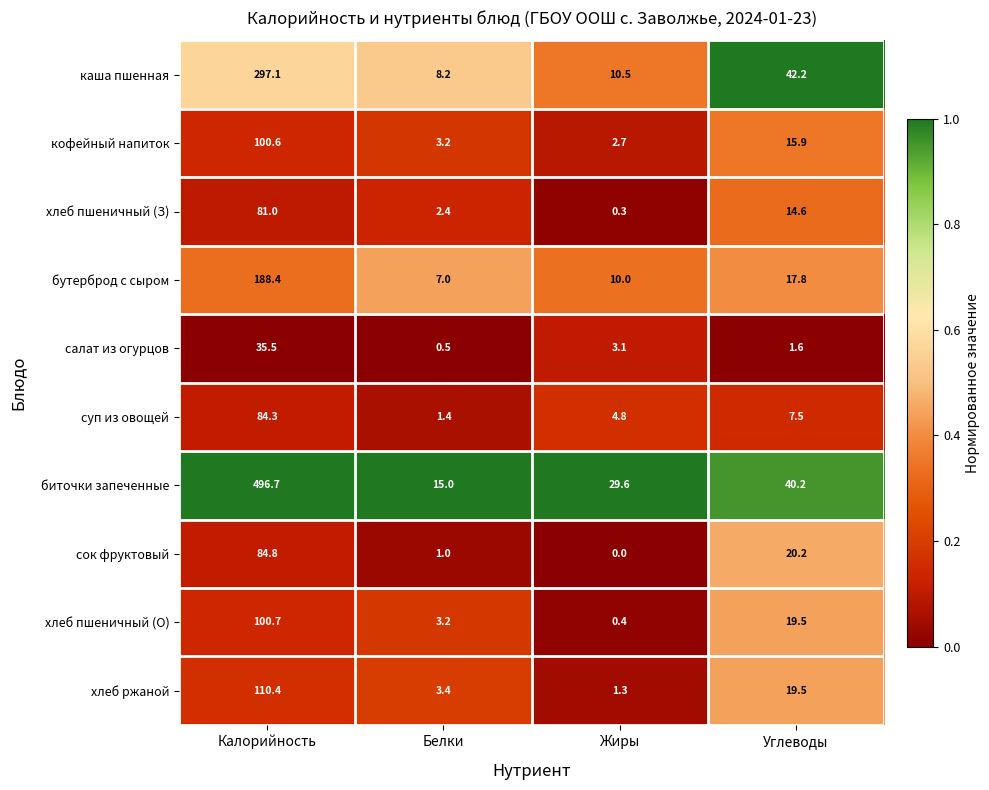

Between Белки and Углеводы, which series saw the biggest shift?

каша пшенная